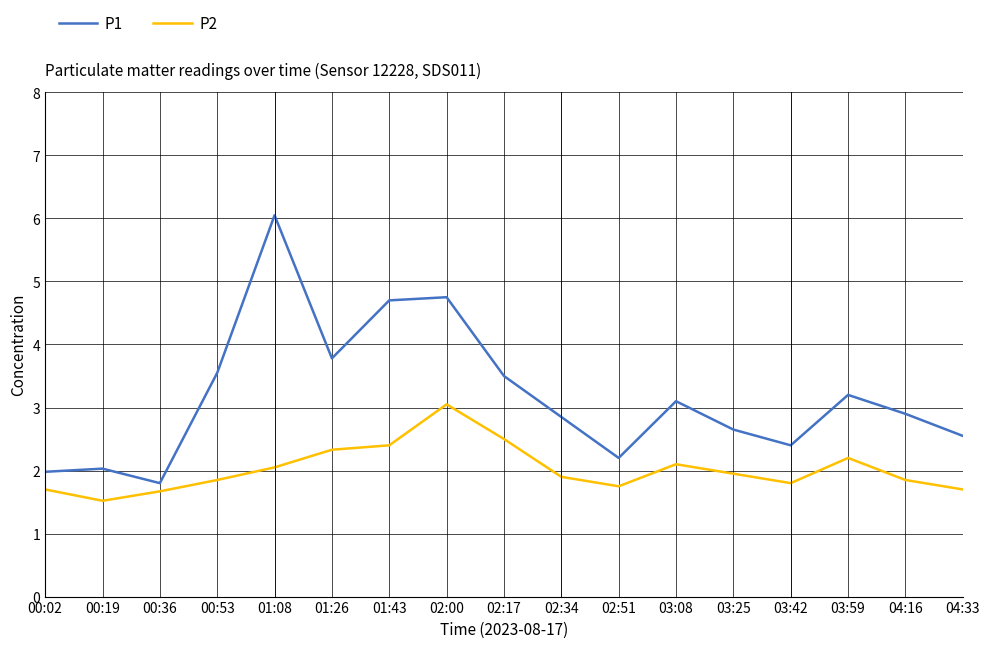

Is the value of P2 at 02:17 greater than the value of P1 at 02:51?

Yes